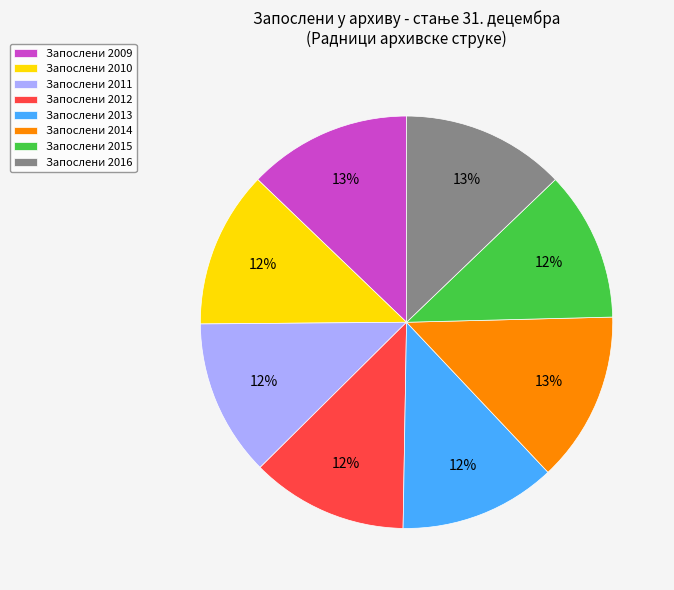

Between Запослени 2011 and Запослени 2009, which is larger?

Запослени 2009